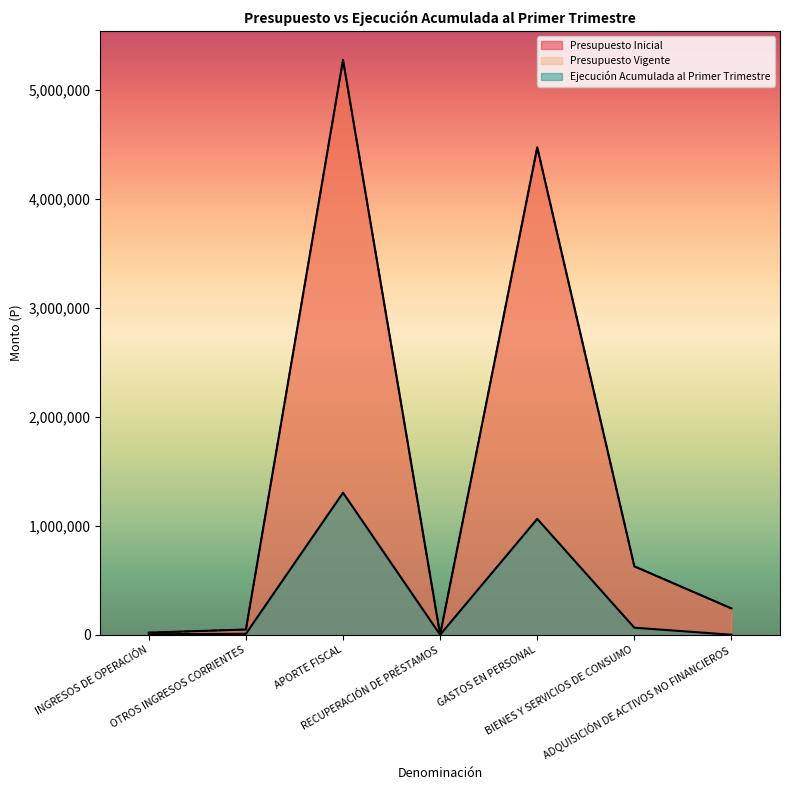

Reading left to right, list all the values displayed in this chart.

Presupuesto Inicial: INGRESOS DE OPERACIÓN=18985	OTROS INGRESOS CORRIENTES=47952	APORTE FISCAL=5273097	RECUPERACIÓN DE PRÉSTAMOS=10	GASTOS EN PERSONAL=4471142	BIENES Y SERVICIOS DE CONSUMO=627468	ADQUISICIÓN DE ACTIVOS NO FINANCIEROS=241434
Presupuesto Vigente: INGRESOS DE OPERACIÓN=18985	OTROS INGRESOS CORRIENTES=47952	APORTE FISCAL=5273097	RECUPERACIÓN DE PRÉSTAMOS=10	GASTOS EN PERSONAL=4471142	BIENES Y SERVICIOS DE CONSUMO=627468	ADQUISICIÓN DE ACTIVOS NO FINANCIEROS=241434
Ejecución Acumulada al Primer Trimestre: INGRESOS DE OPERACIÓN=4442	OTROS INGRESOS CORRIENTES=8922	APORTE FISCAL=1302886	RECUPERACIÓN DE PRÉSTAMOS=0	GASTOS EN PERSONAL=1062882	BIENES Y SERVICIOS DE CONSUMO=64644	ADQUISICIÓN DE ACTIVOS NO FINANCIEROS=0